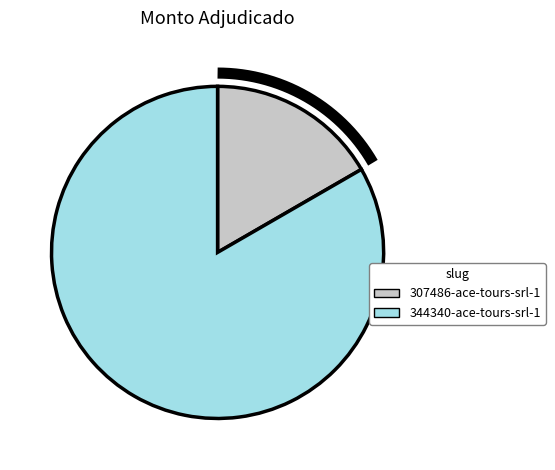

What percentage is the 344340-ace-tours-srl-1 slice, to the nearest percent?

83%